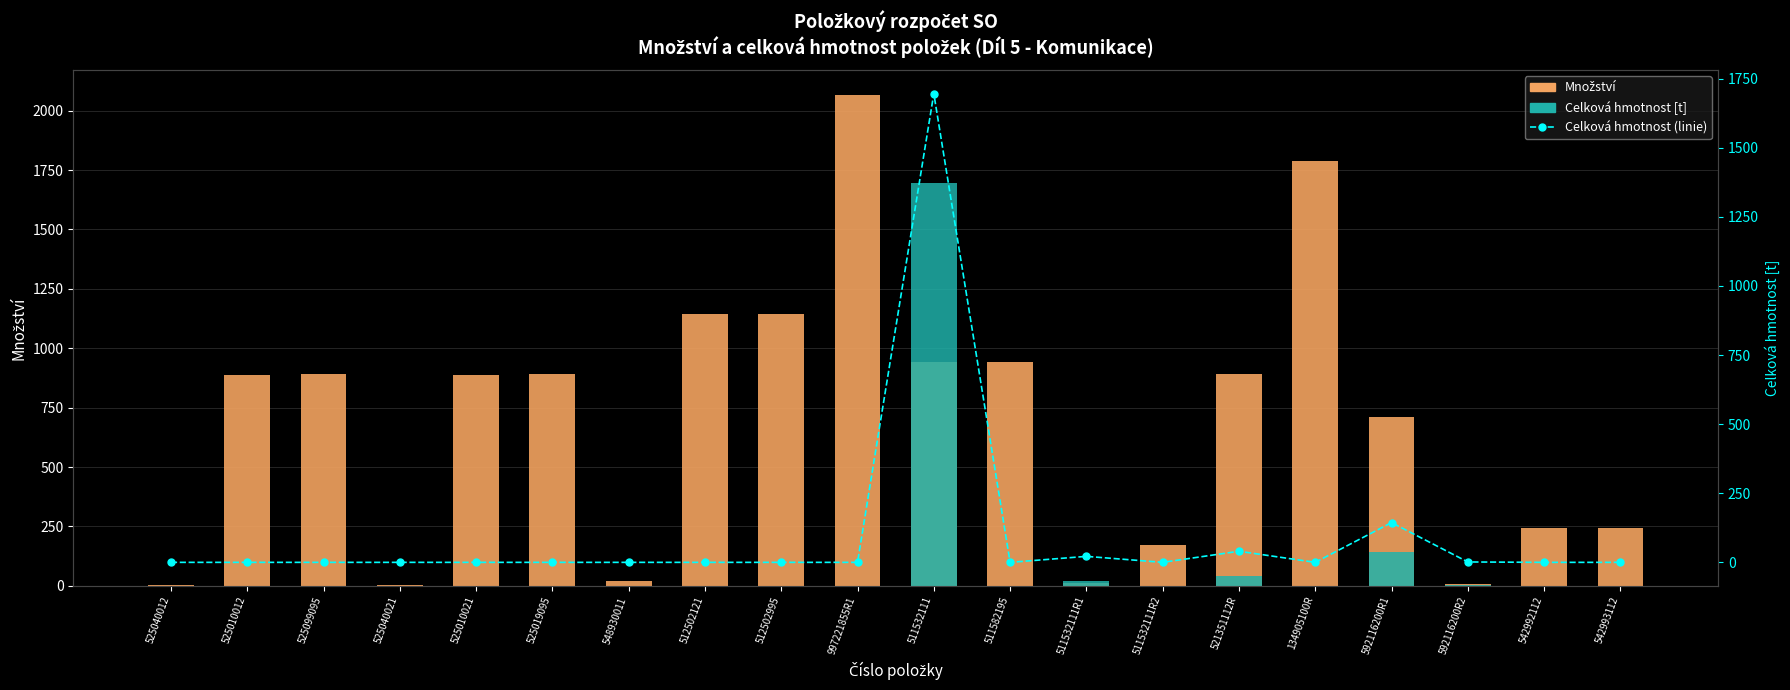

What is the sum of all Množství values?

13896.1